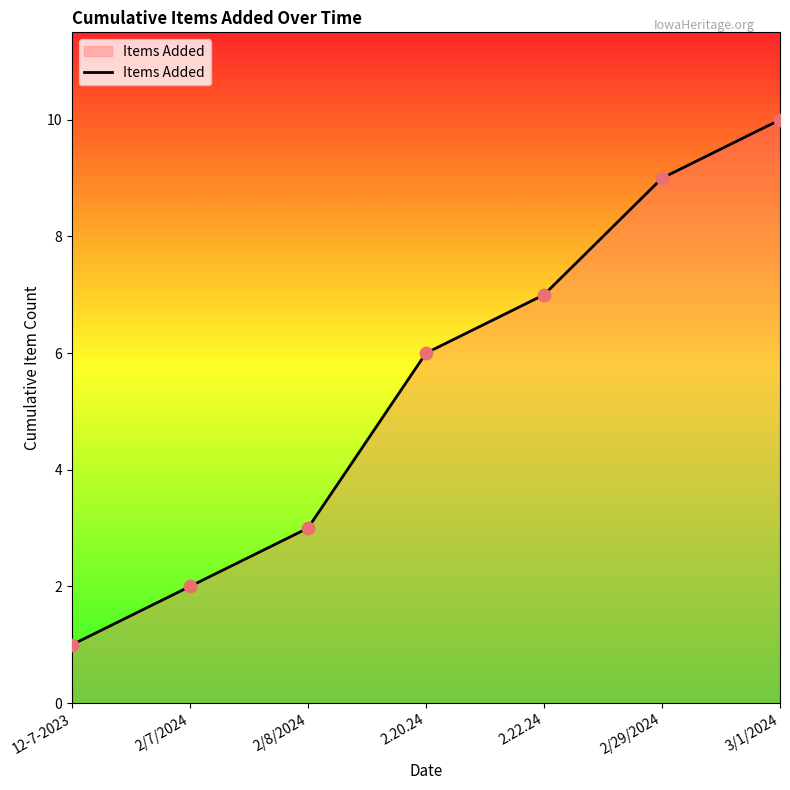

Approximately how many times larger is the value at 3/1/2024 compared to 2/29/2024?

1.1